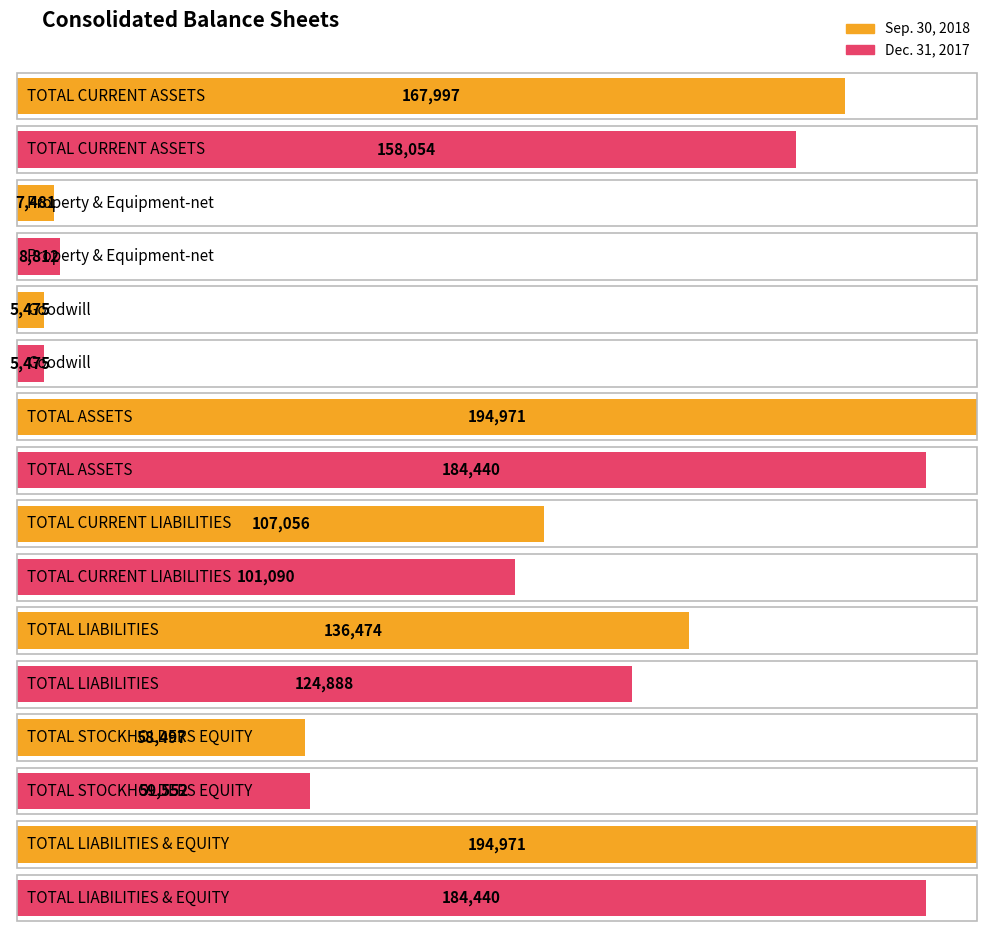

How many data points in Sep. 30, 2018 are less than 136474?

4